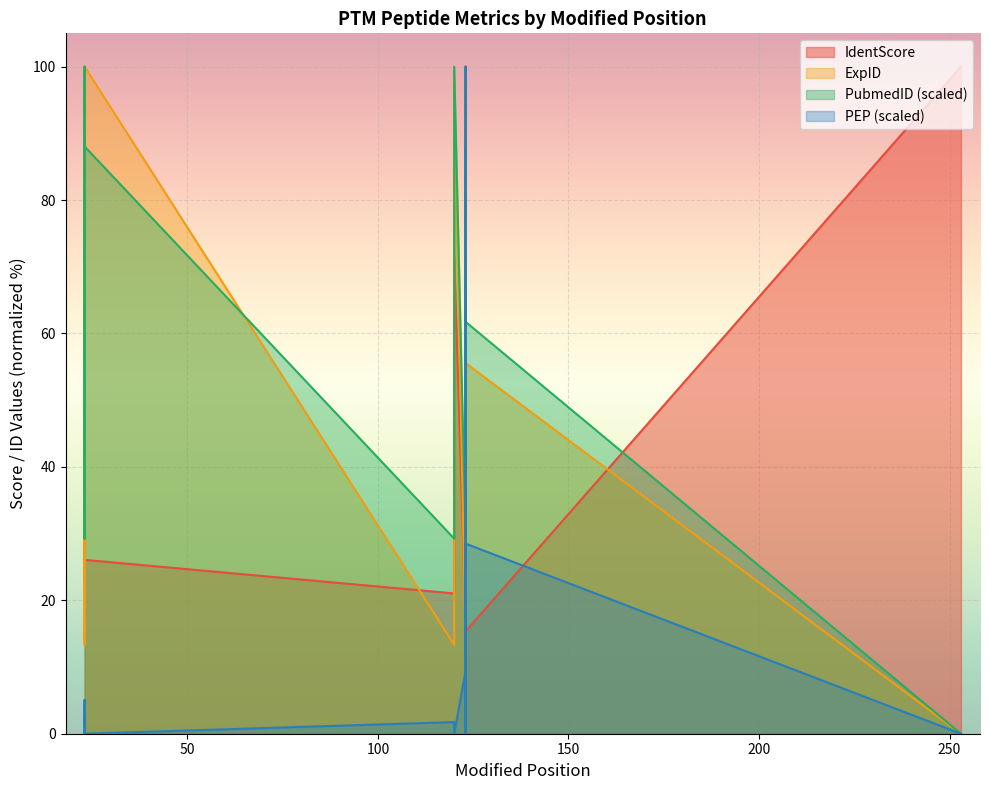

What is the difference between the highest and lowest values at 120?

27.5